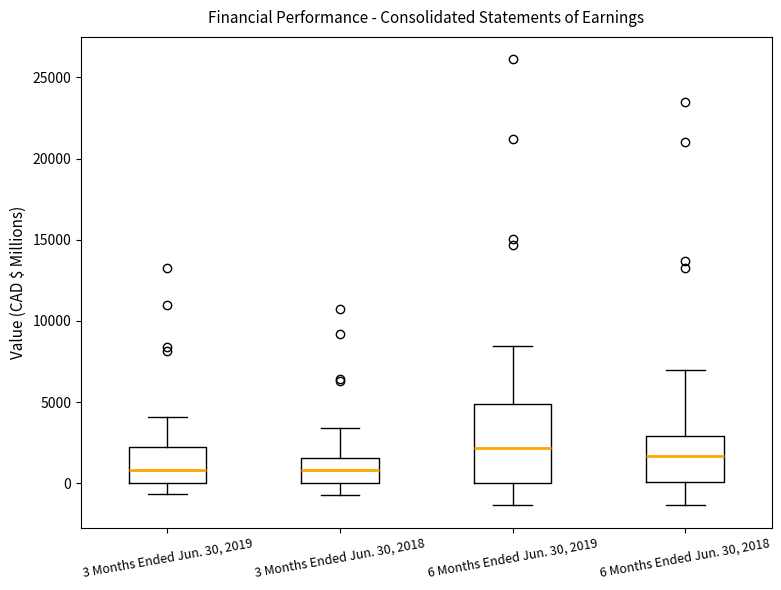

Where is the lower edge of the box for 6 Months Ended Jun. 30, 2018 on the y-axis? The values are not printed on the chart, so give them approximately, as read against the axis.

0